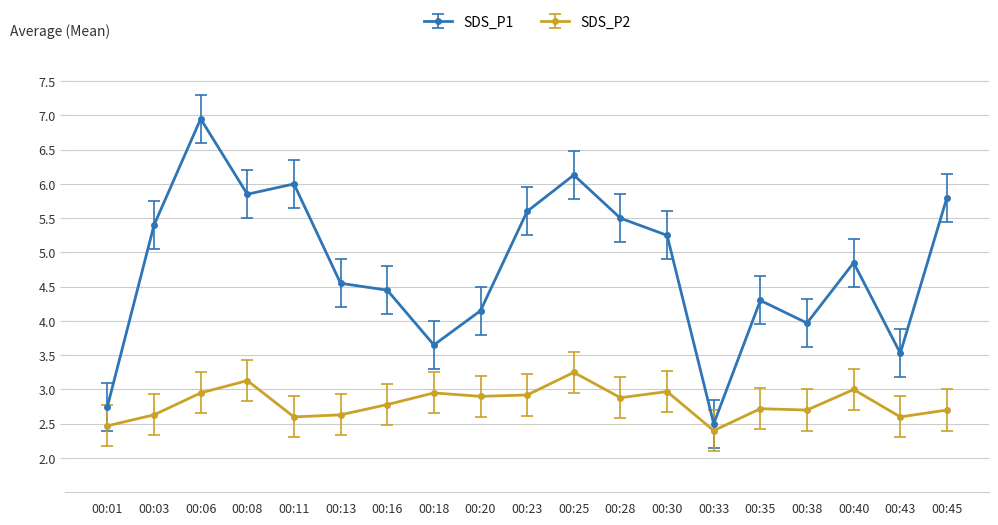

Which series has the largest total across all categories?

SDS_P1